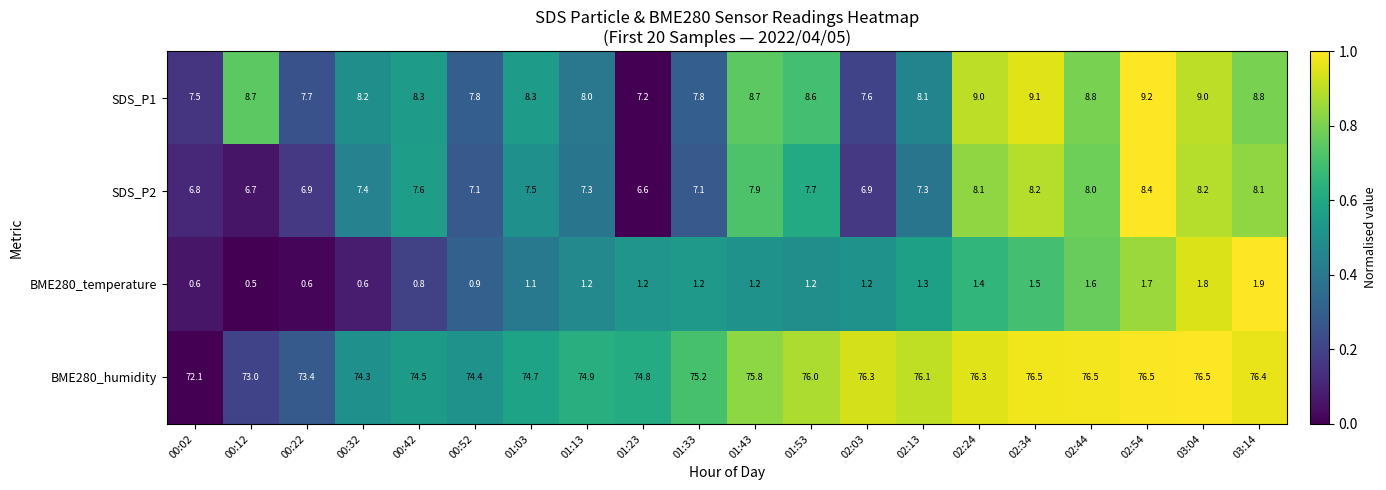

Where is BME280_humidity nearest to the value 74?

00:32